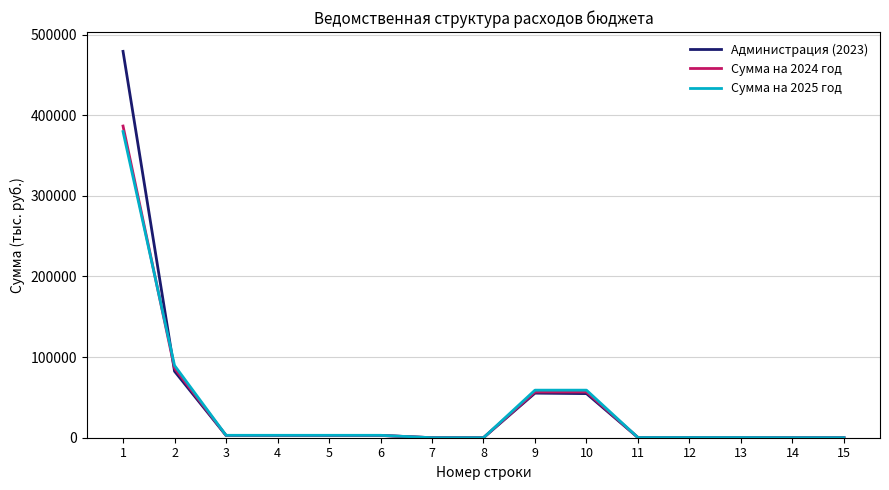

At which category is the sum across all series the highest?

1